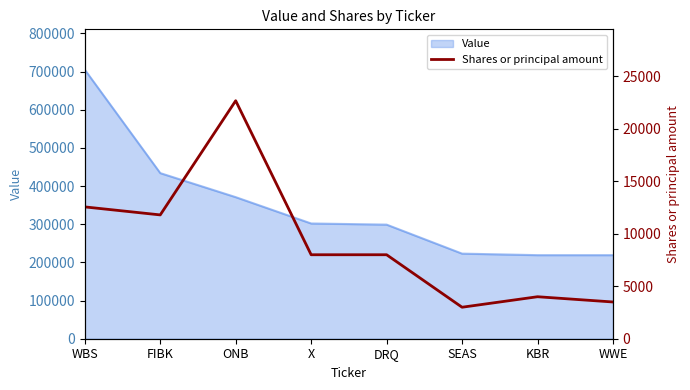

What is the difference between the second highest and minimum values?

9558